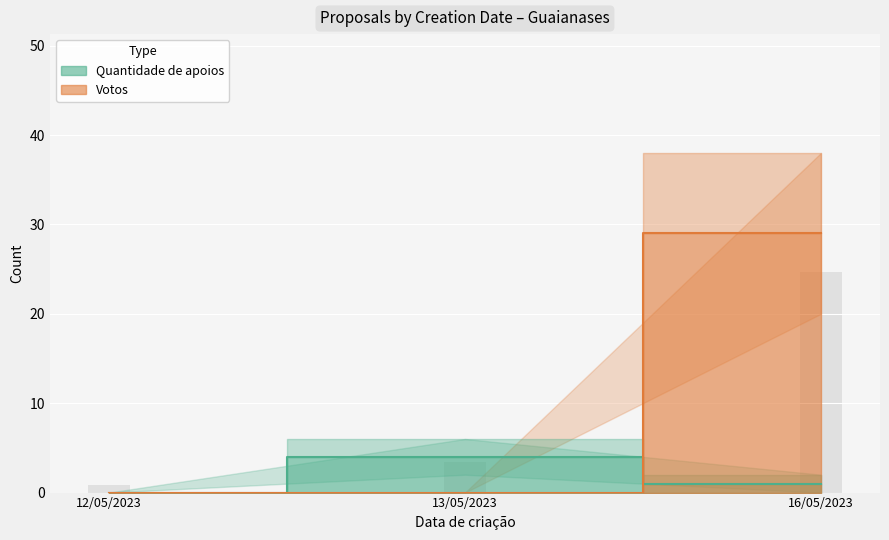

What position from the left is 13/05/2023?

2